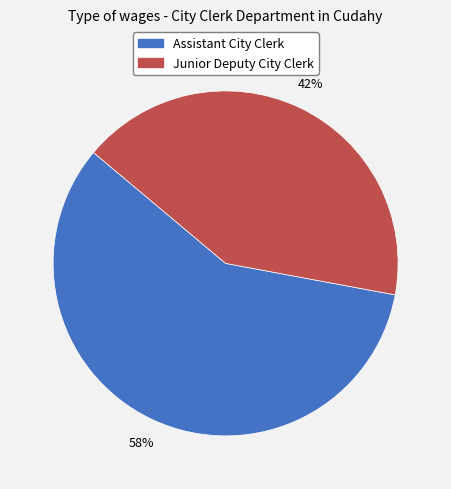

Does Junior Deputy City Clerk account for over 50% of the chart?

No